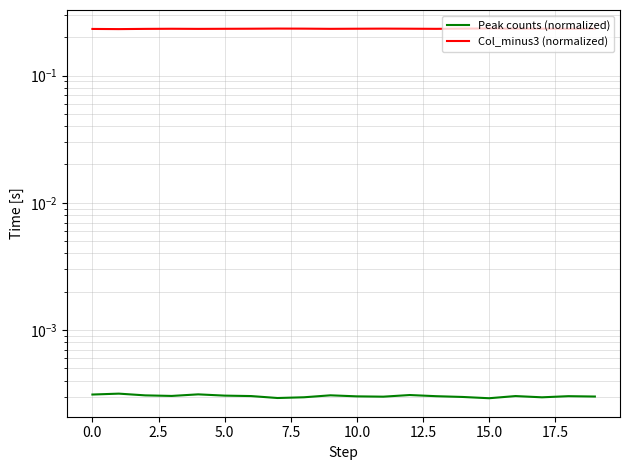

The value of Col_minus3 (normalized) at 5.0 is 0.2. True or false?

True